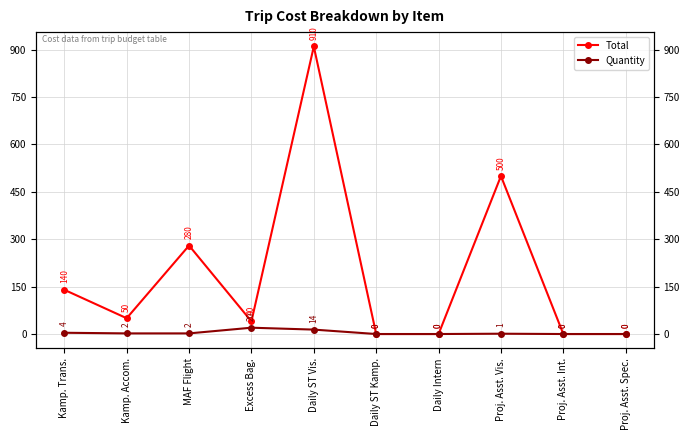

The value of Total at Proj. Asst. Spec. is -428. True or false?

False